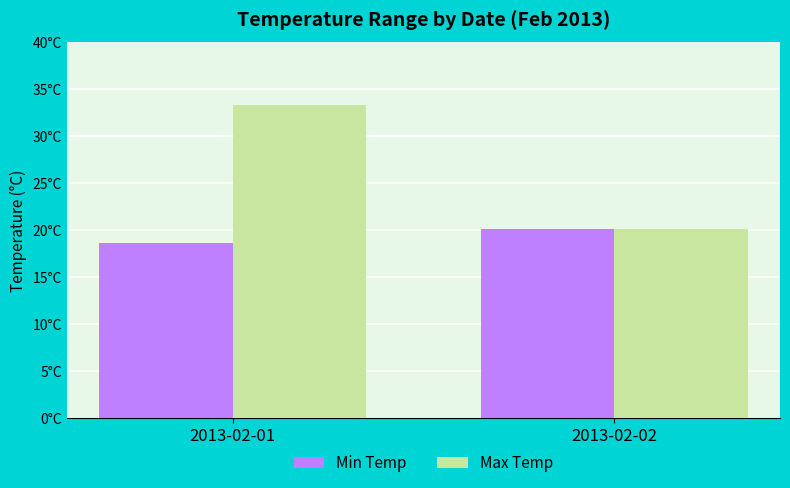

What are all the series names shown in the legend?

Min Temp, Max Temp